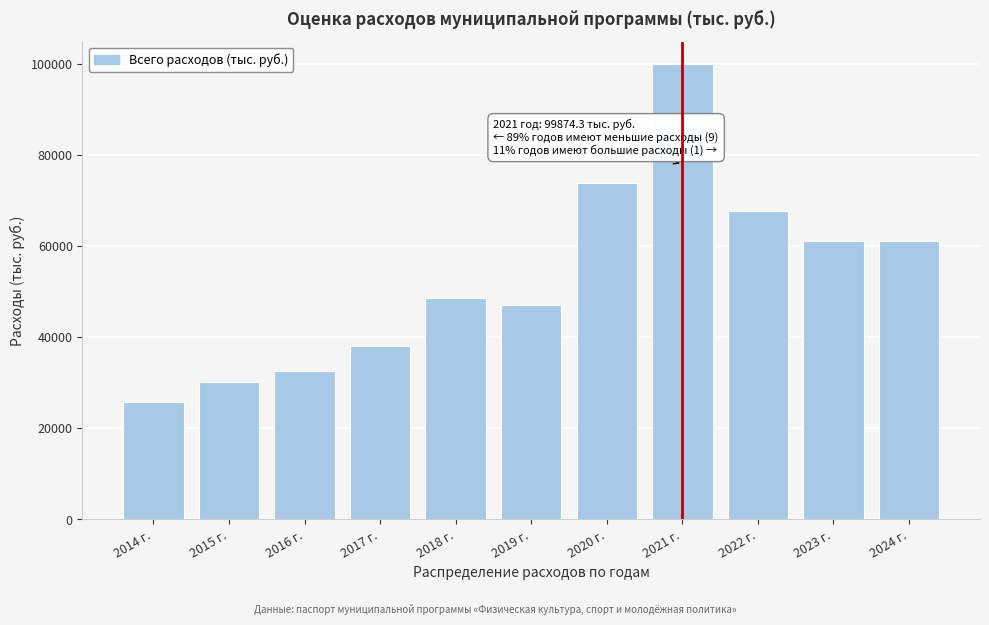

Reading left to right, what are all the values shown in this chart?

2014 г.=25745.1	2015 г.=30198.4	2016 г.=32554.9	2017 г.=38095.9	2018 г.=48615.4	2019 г.=47095.0	2020 г.=73803.0	2021 г.=99874.3	2022 г.=67743.1	2023 г.=61111.2	2024 г.=61111.2